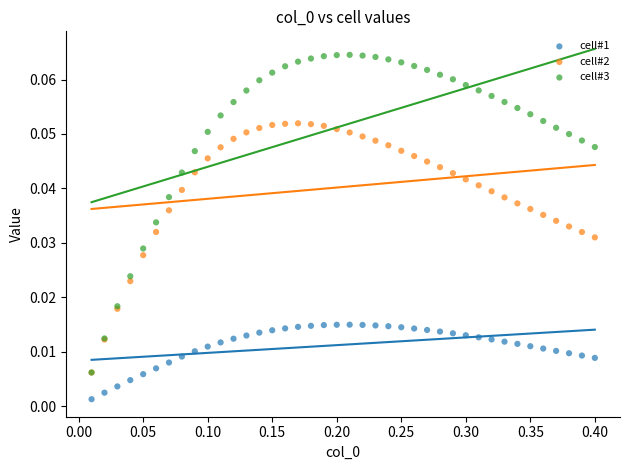

What are all the series names shown in the legend?

cell#1, cell#2, cell#3